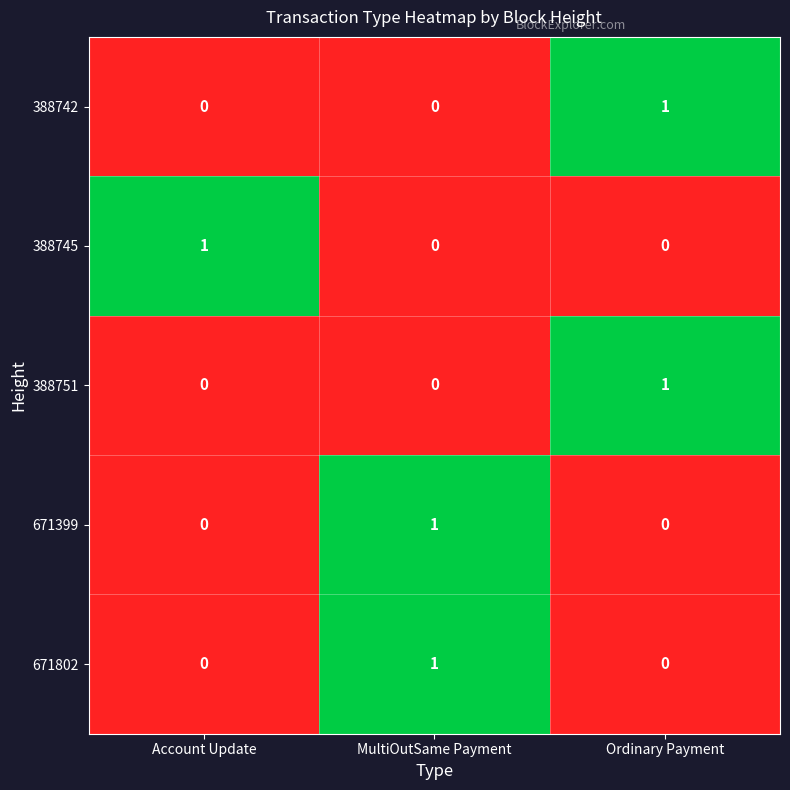

How many 671802 values are between 0 and 1?

3